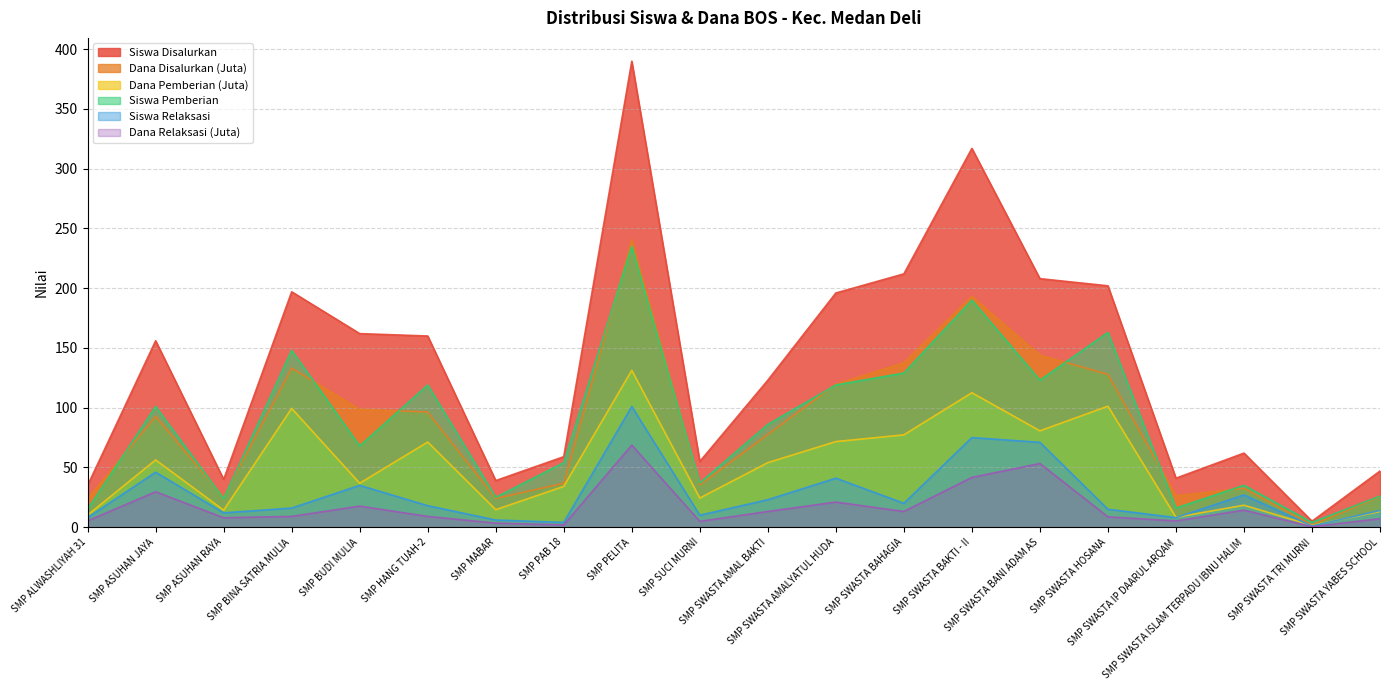

At which category is the sum across all series the highest?

SMP PELITA